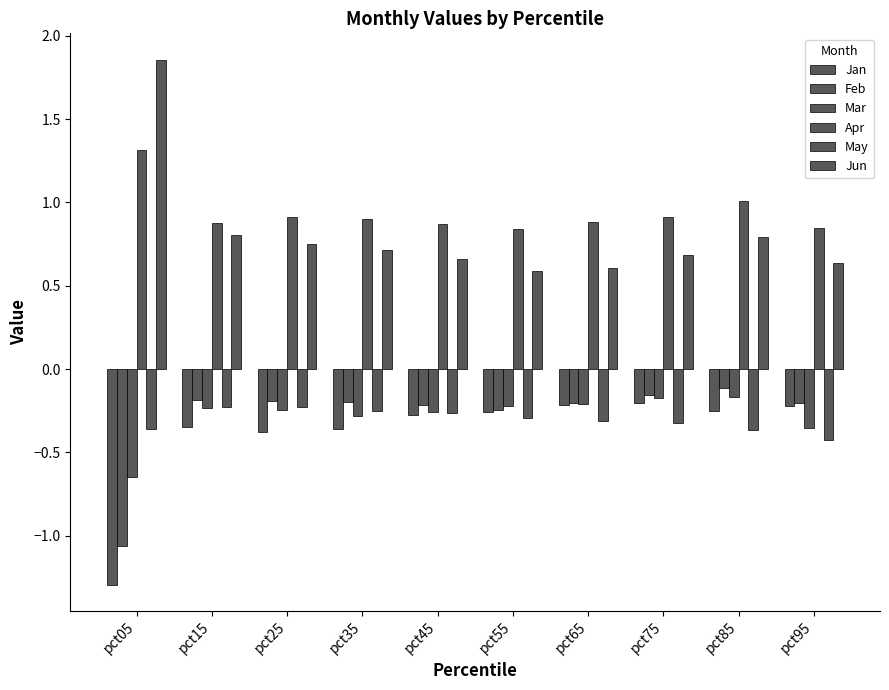

What is the value of the Jan bar at the 5th from the left?

-0.3